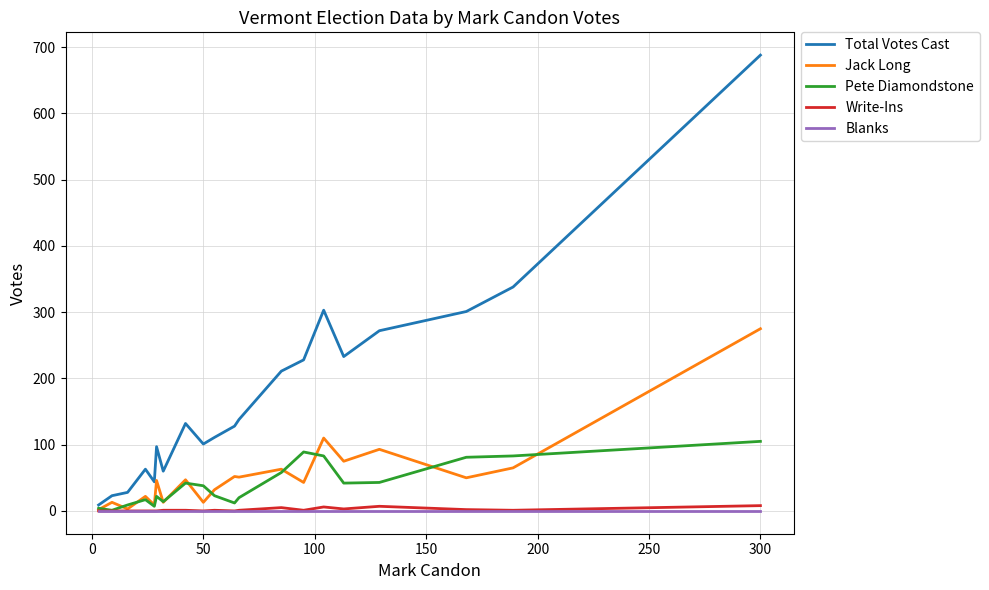

What is the greatest value displayed?

688